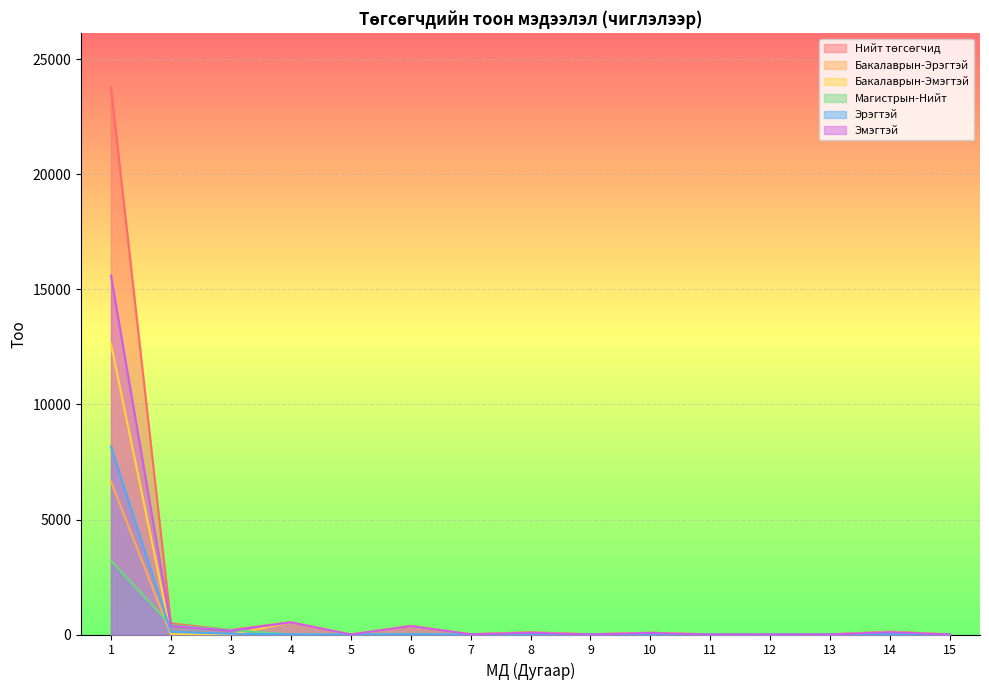

What are all the series names shown in the legend?

Нийт төгсөгчид, Бакалаврын-Эрэгтэй, Бакалаврын-Эмэгтэй, Магистрын-Нийт, Эрэгтэй, Эмэгтэй